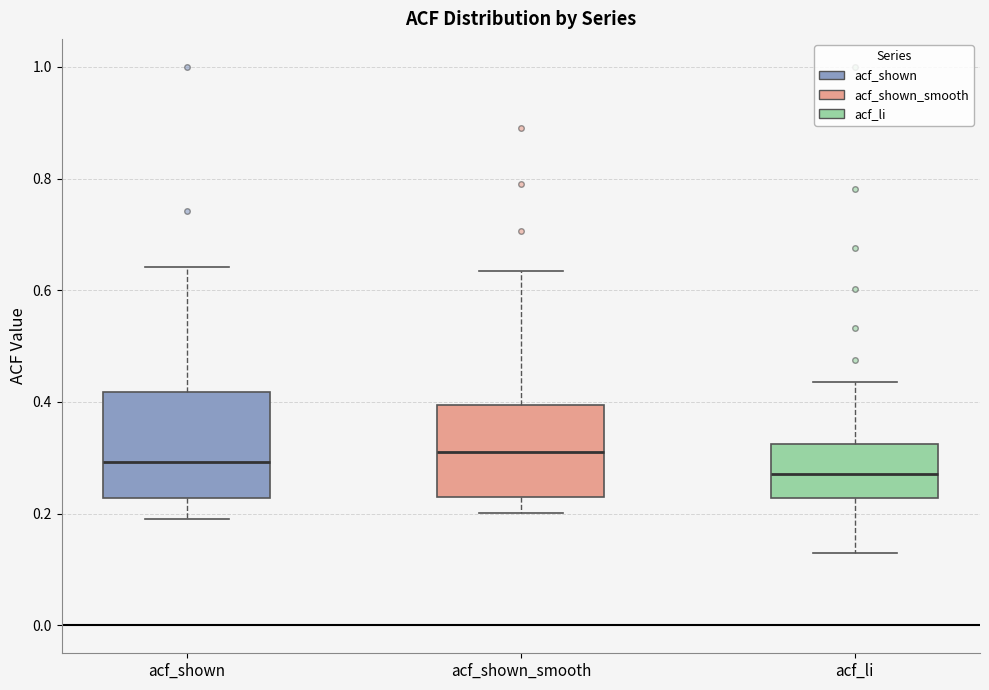

Where does the median line of the box for acf_shown sit on the y-axis? The values are not printed on the chart, so give them approximately, as read against the axis.

0.30